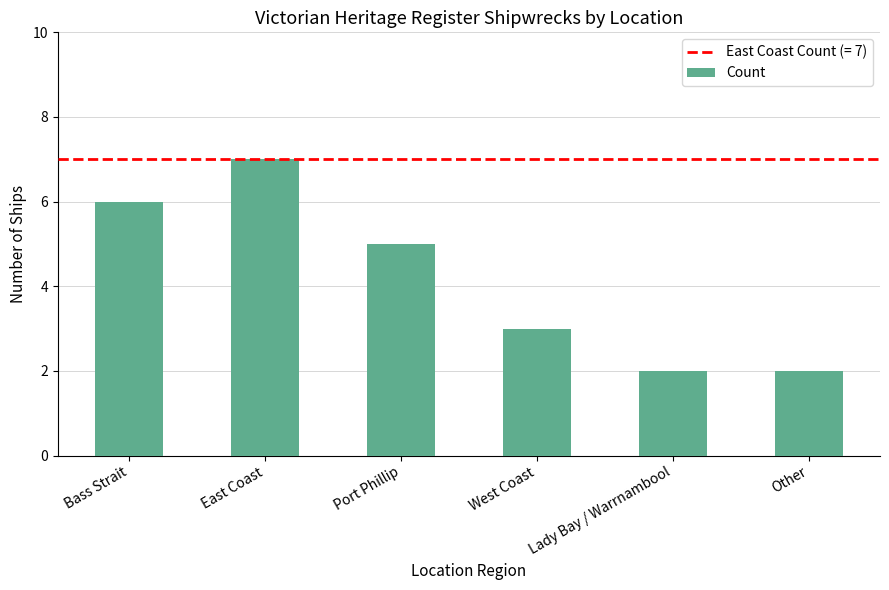

Which category has the highest value across all series?

East Coast